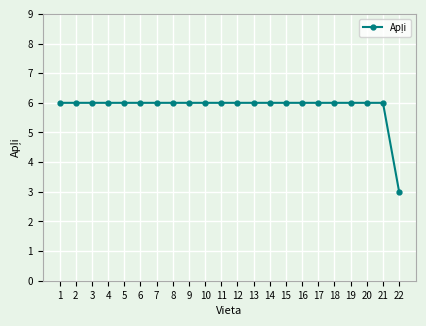

Which label corresponds to the smallest value in the chart?

22